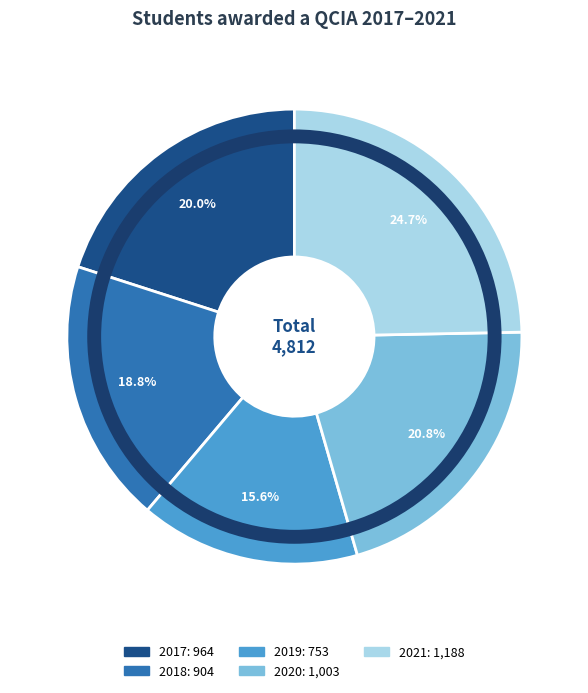

Which slice is the largest?

2021